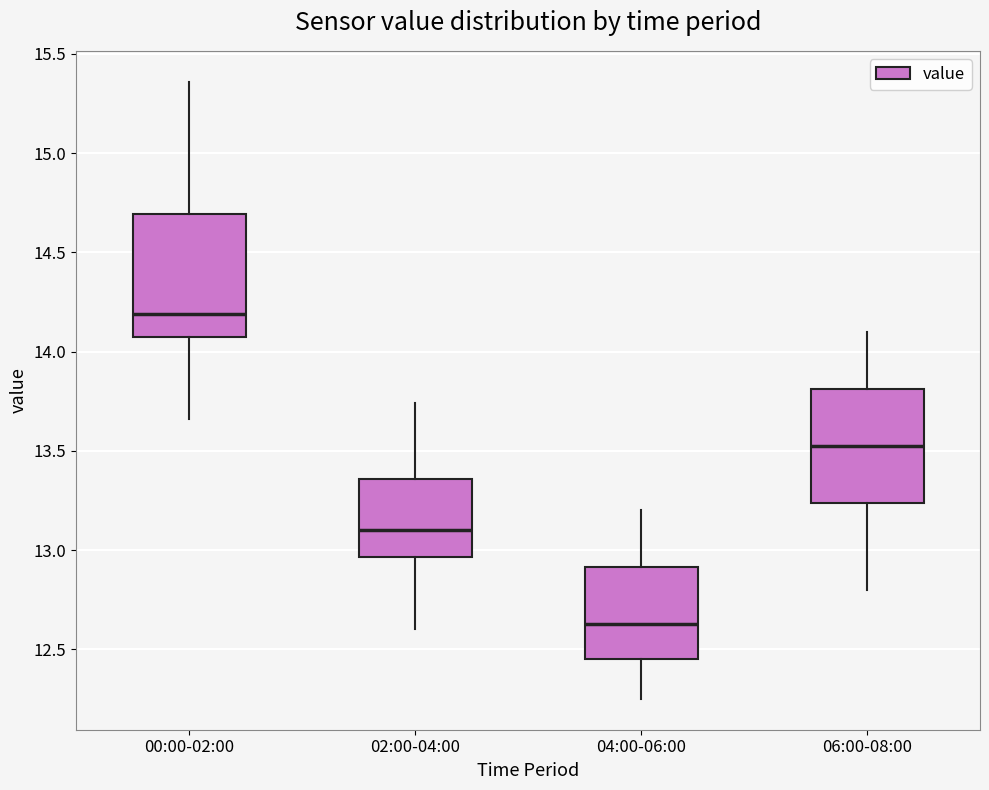

Reading left to right, transcribe this box plot: for each box, give where its median line is, the range the box spans, and where its two whiskers end, as read against the y-axis. The values are not printed on the chart, so give them approximately, as read against the axis.

00:00-02:00: median 14.20, box 14.10 to 14.70, whiskers 13.65 to 15.35
02:00-04:00: median 13.10, box 12.95 to 13.35, whiskers 12.60 to 13.75
04:00-06:00: median 12.65, box 12.45 to 12.90, whiskers 12.25 to 13.20
06:00-08:00: median 13.55, box 13.25 to 13.80, whiskers 12.80 to 14.10